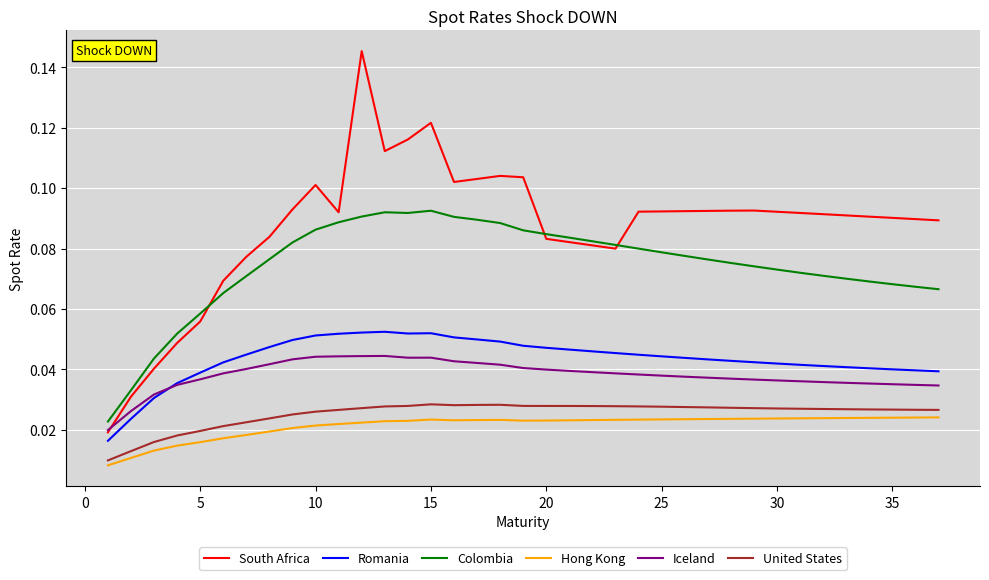

Which series has the largest total across all categories?

South Africa